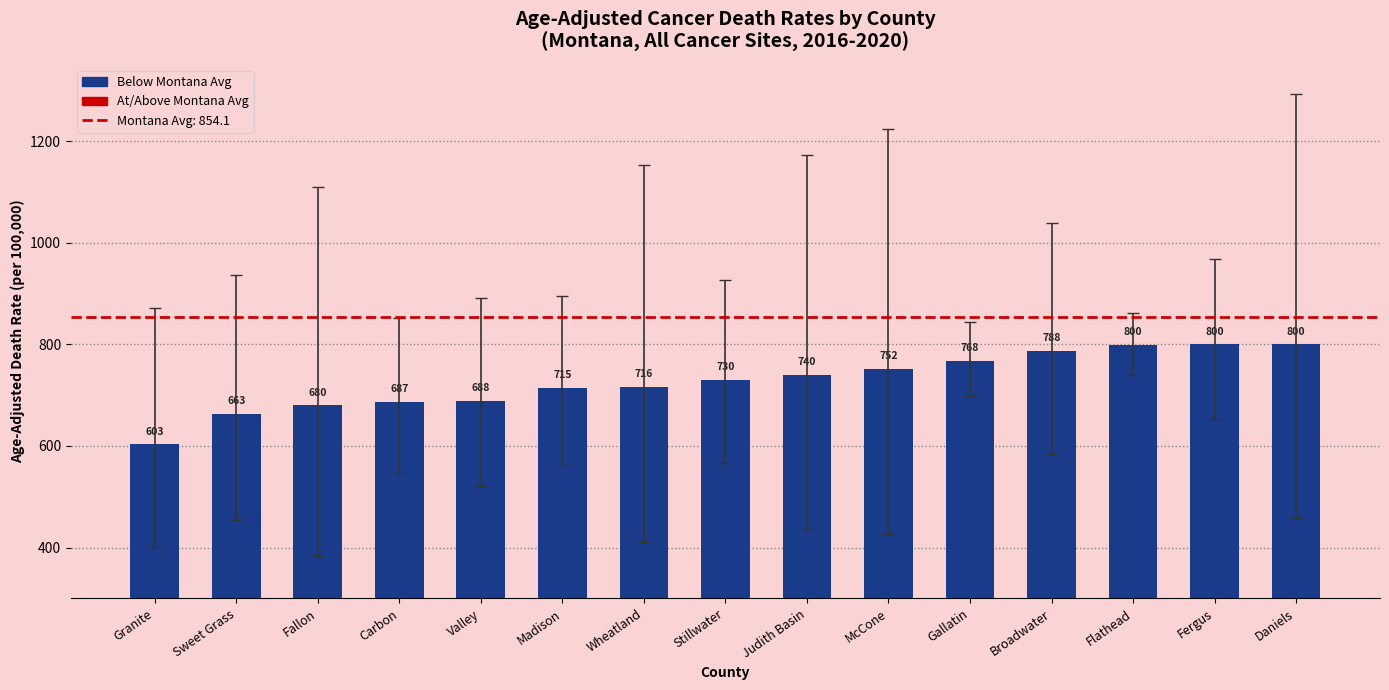

What is the difference between the values at Madison and Broadwater?

72.7